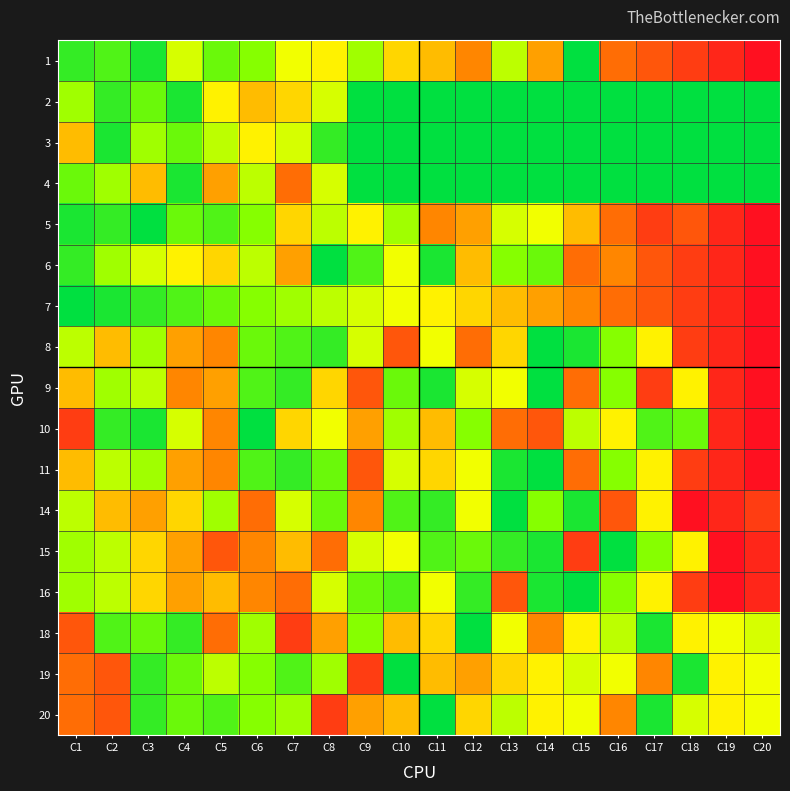

Which category has the highest value across all series?

C20